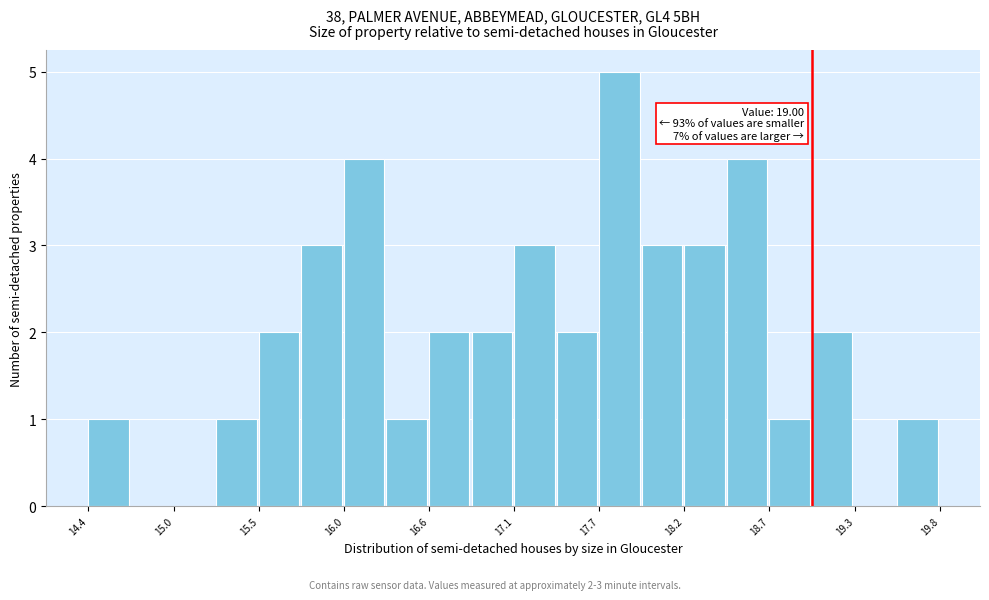

Around what value on the x-axis is the tallest bar? Give the approximate position of its centre, as read against the axis.

17.8